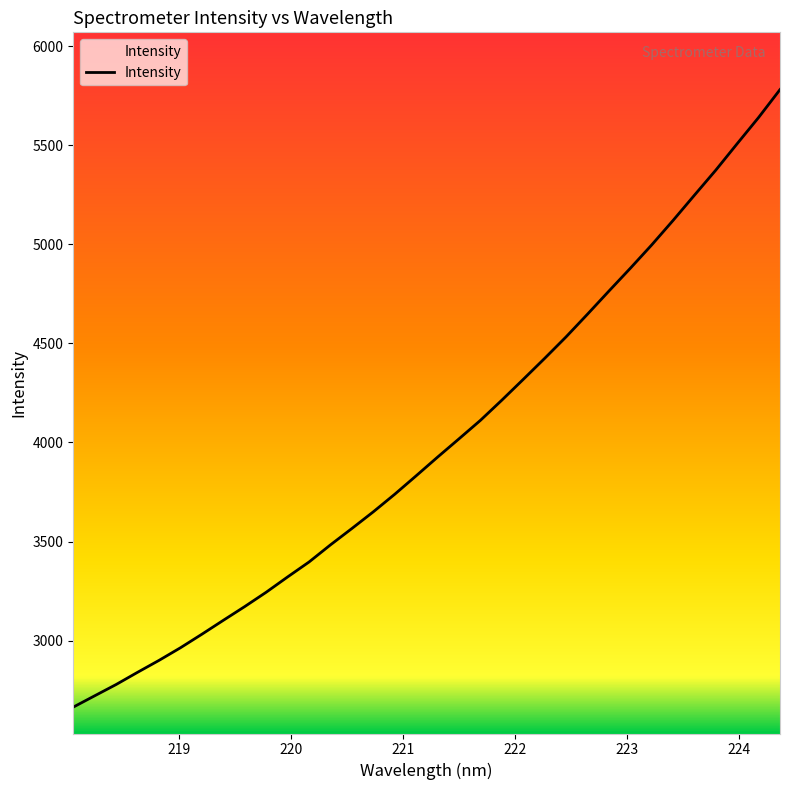

What is the difference between the maximum and minimum values?

3117.4